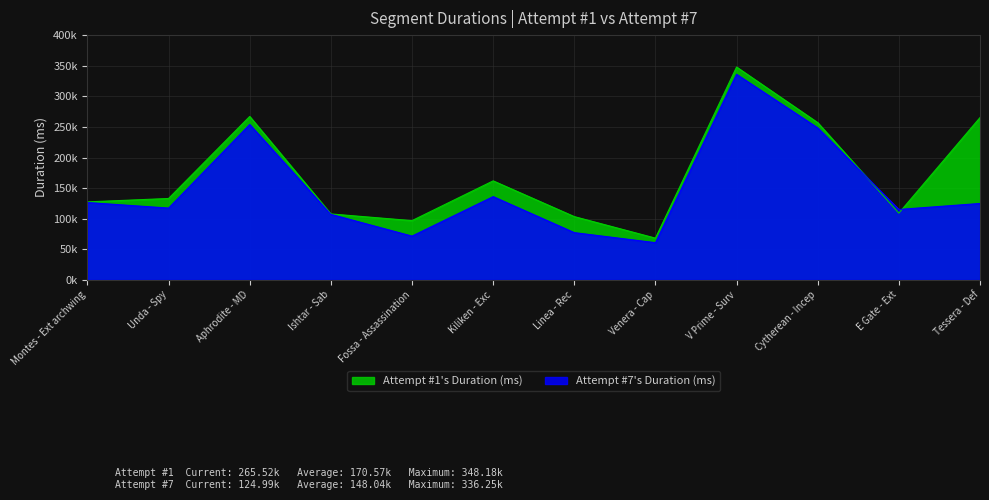

What is the sum of all Attempt #7's Duration (ms) values?

1776454